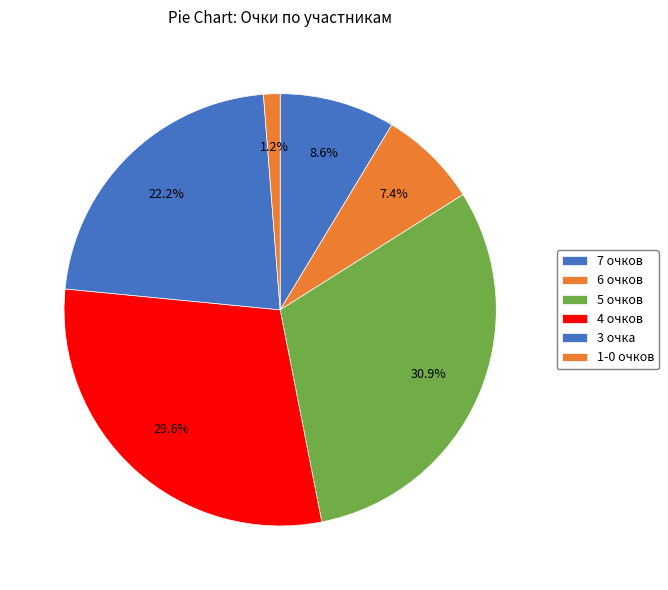

How many slices are in this pie chart?

6